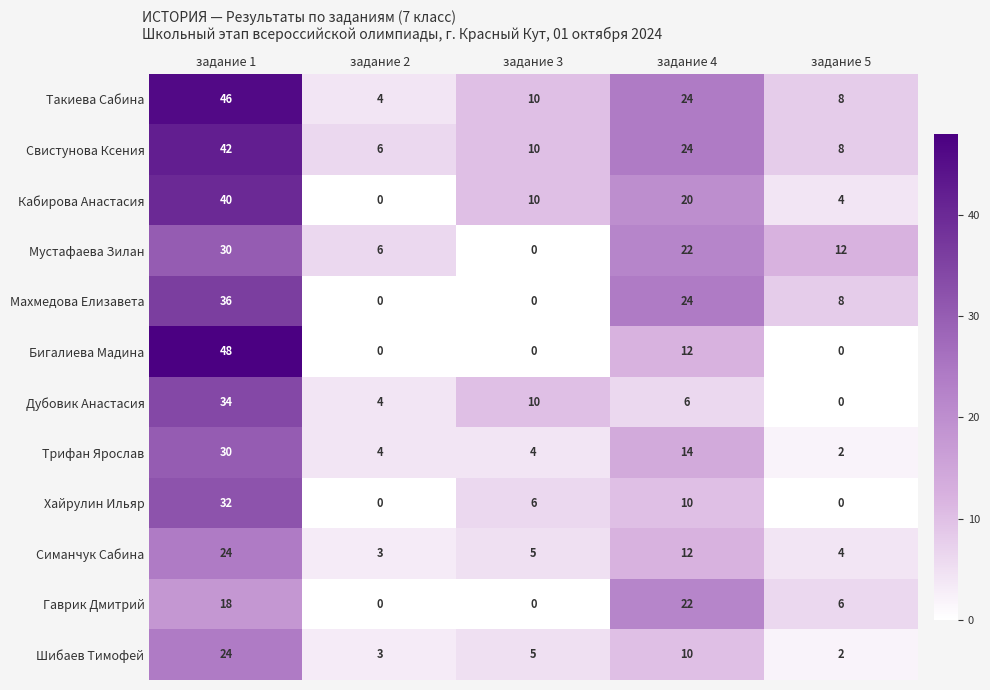

What is the difference between the second highest and second lowest values in the Хайрулин Ильяр series?

10